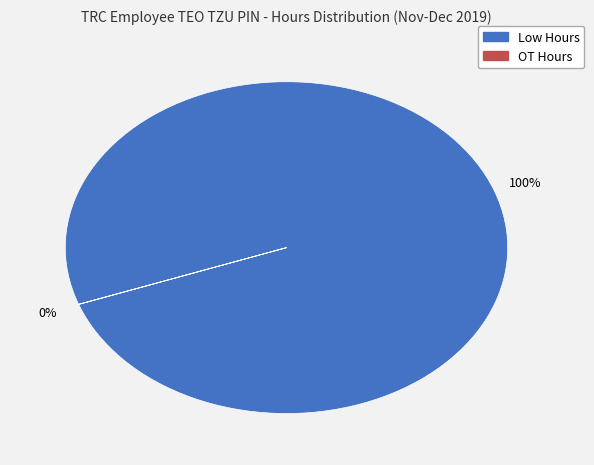

Combined, do 8 and 11 account for over 50%?

No